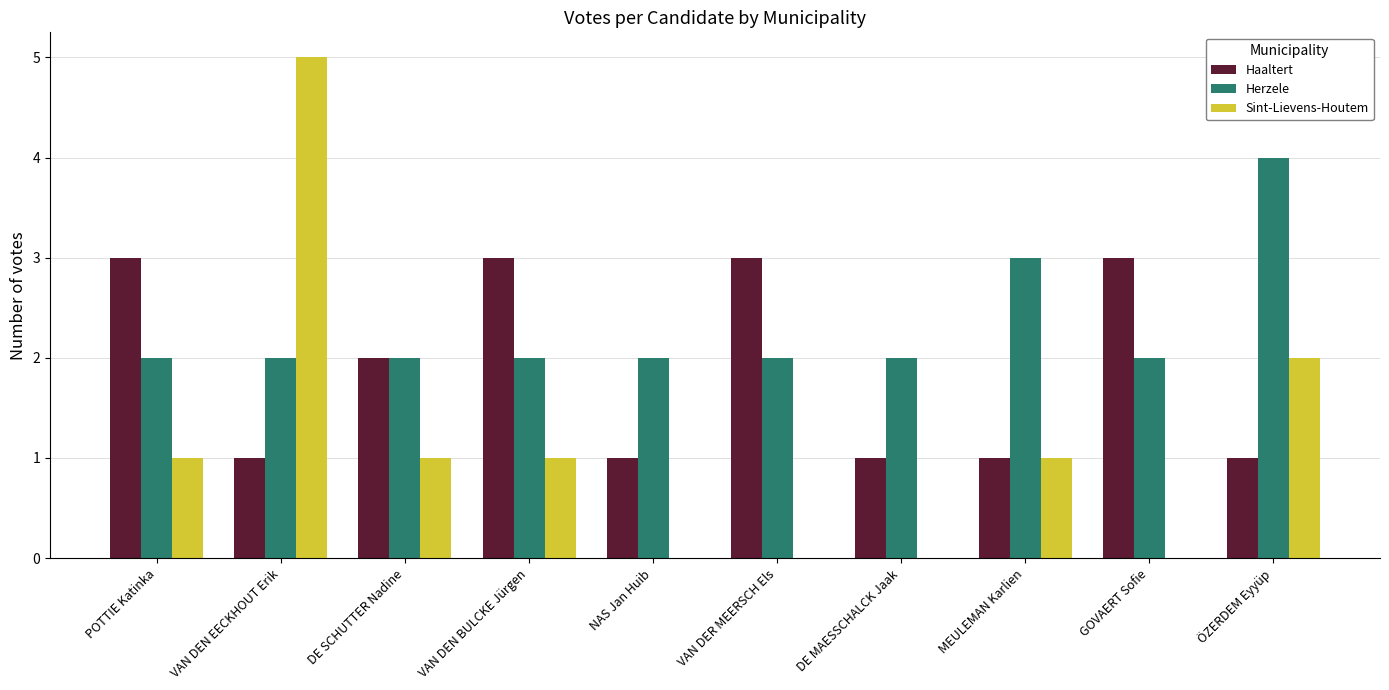

Which label corresponds to the largest value in the chart?

VAN DEN EECKHOUT Erik